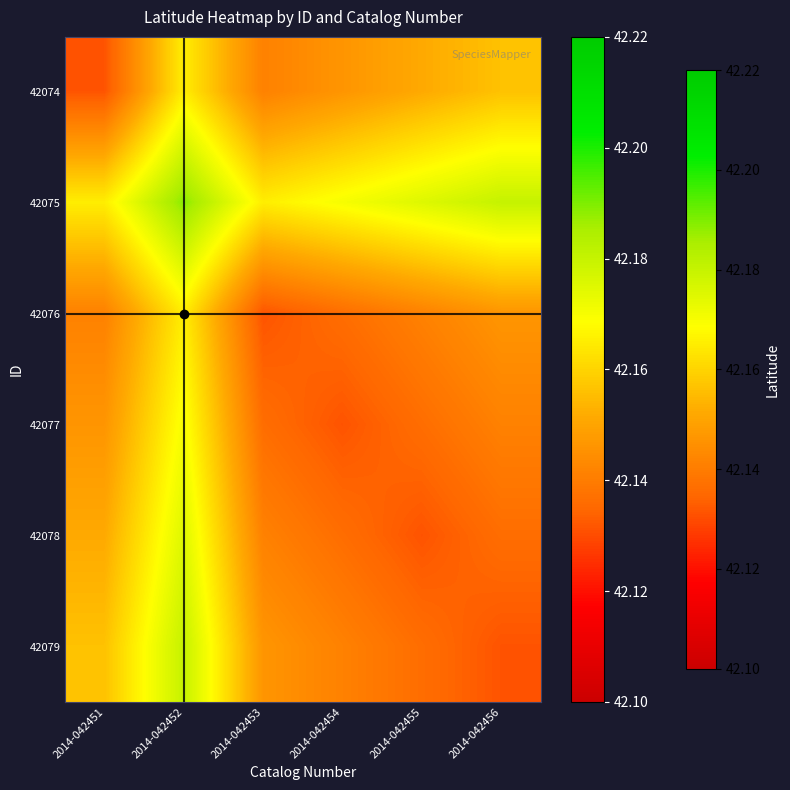

At how many categories does at least one series exceed 42?

6